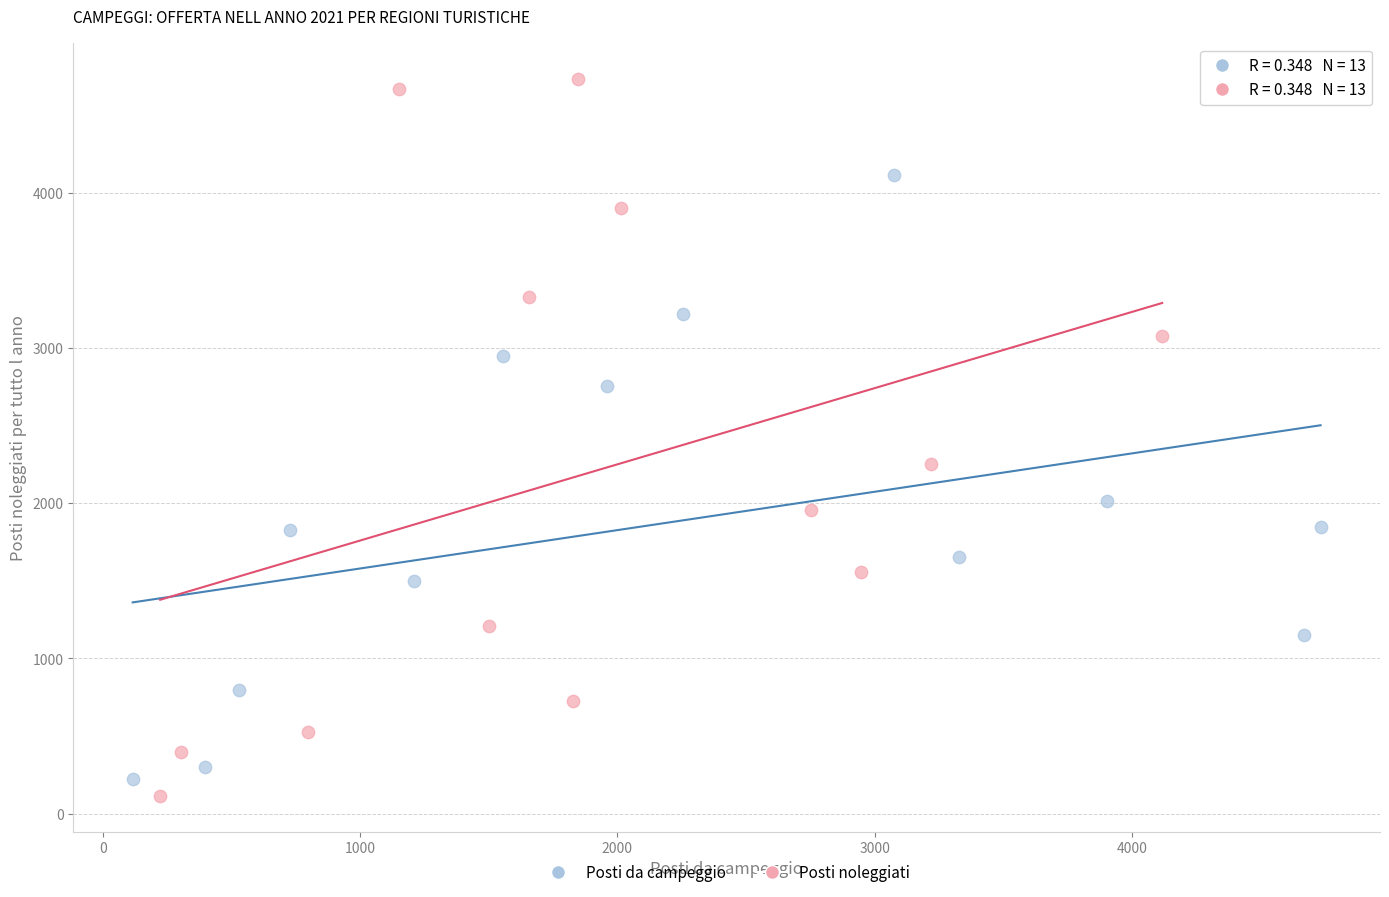

Which series has the largest Y range (max minus min)?

Posti noleggiati